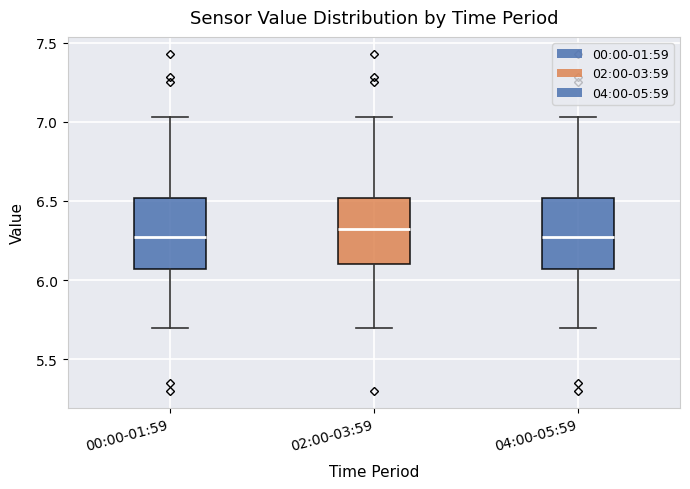

Reading left to right, read every box against the y-axis: the position of its median line, the range the box covers, and the ends of its whiskers. The values are not printed on the chart, so give them approximately, as read against the axis.

00:00-01:59: median 6.30, box 6.05 to 6.50, whiskers 5.70 to 7.05
02:00-03:59: median 6.35, box 6.10 to 6.50, whiskers 5.70 to 7.05
04:00-05:59: median 6.30, box 6.05 to 6.50, whiskers 5.70 to 7.05